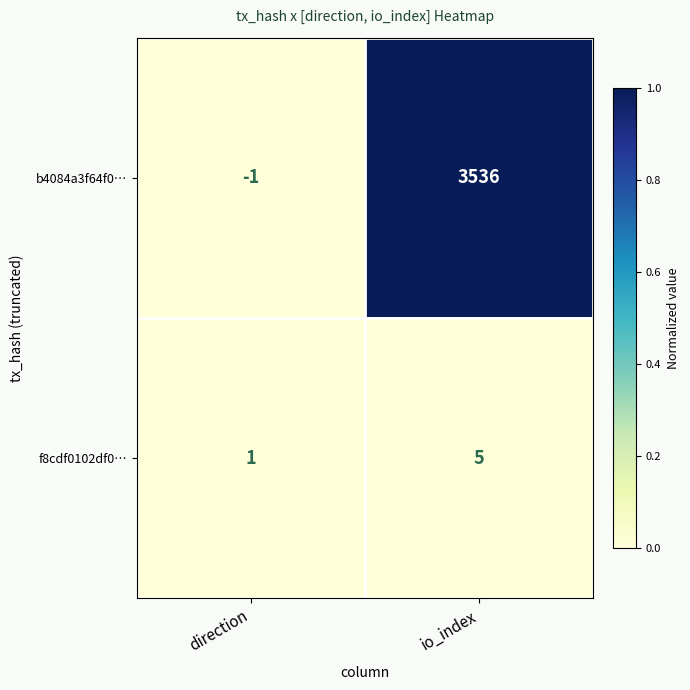

How many categories are shown in the chart?

2